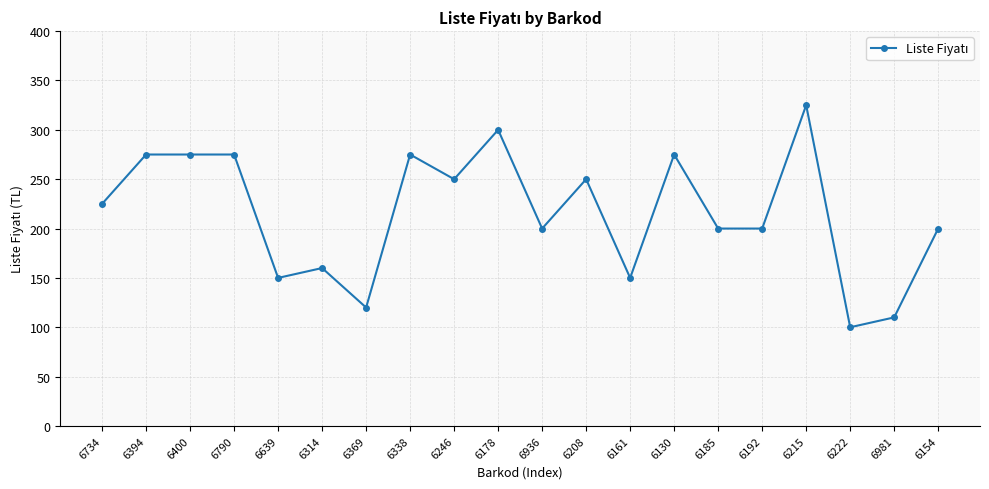

Reading left to right, list all the values displayed in this chart.

225	275	275	275	150	160	120	275	250	300	200	250	150	275	200	200	325	100	110	200